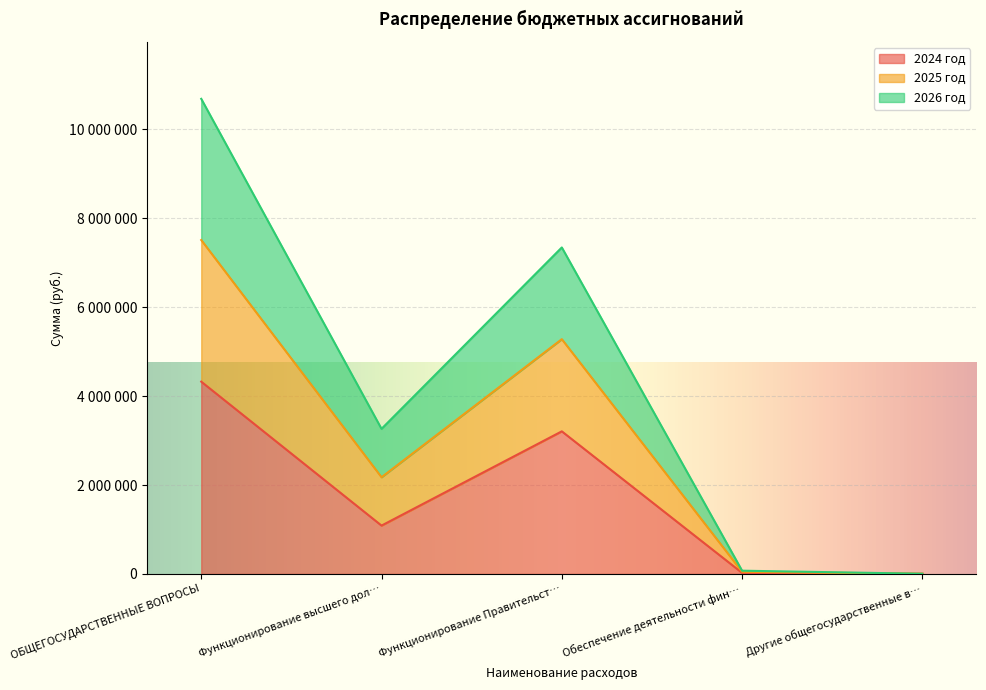

What are all the series names shown in the legend?

2024 год, 2025 год, 2026 год